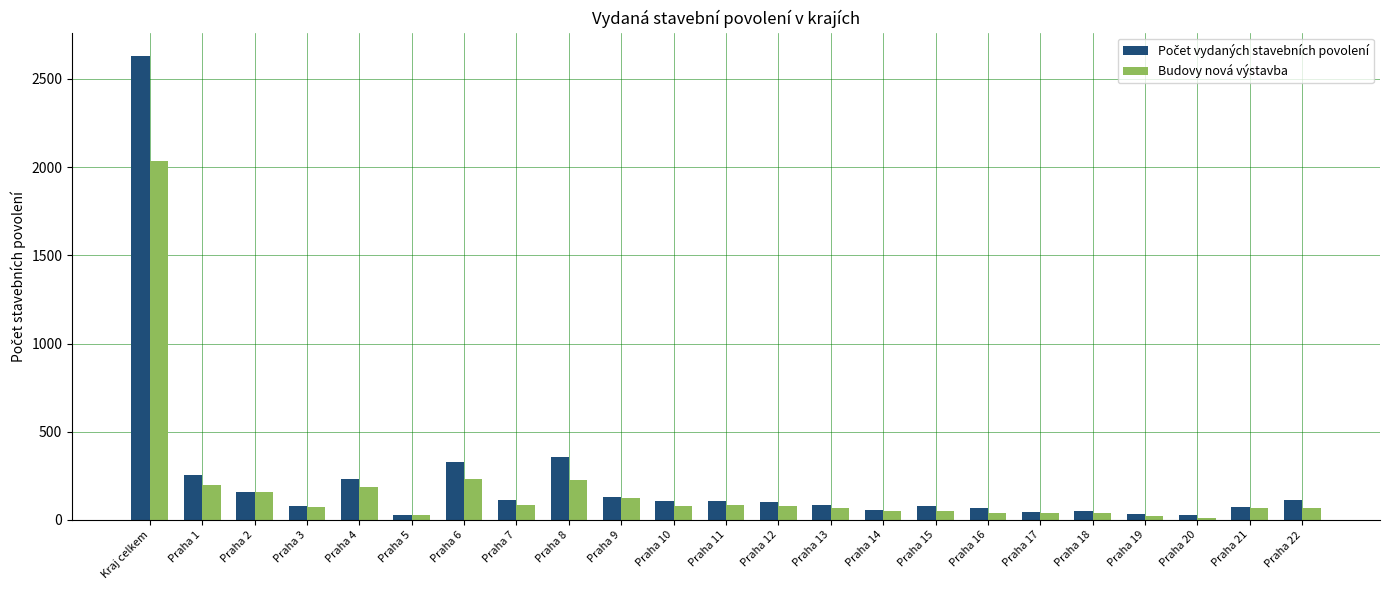

What is the difference between the maximum and minimum values in the Budovy nová výstavba series?

2020